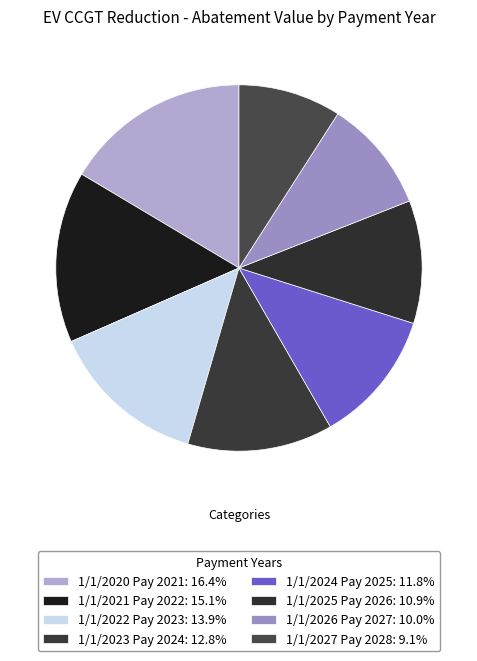

Which has a higher value, 1/1/2021 Pay 2022 or 1/1/2026 Pay 2027?

1/1/2021 Pay 2022